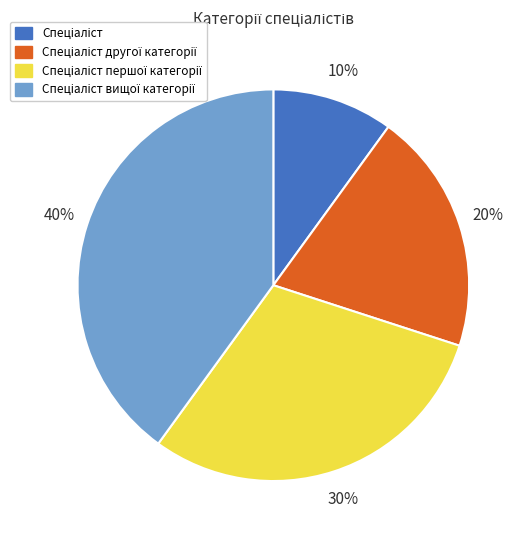

Count the number of slices in the pie.

4